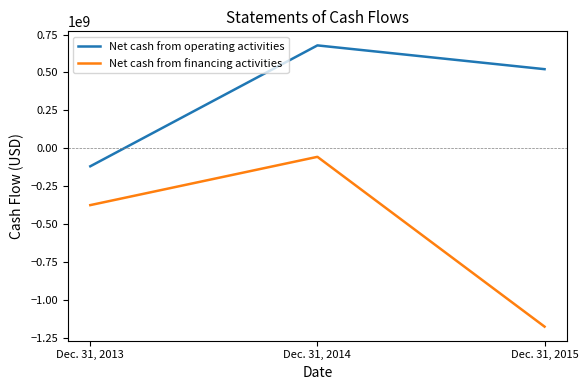

Where does the Net cash from financing activities series first go above -374321520?

Dec. 31, 2014